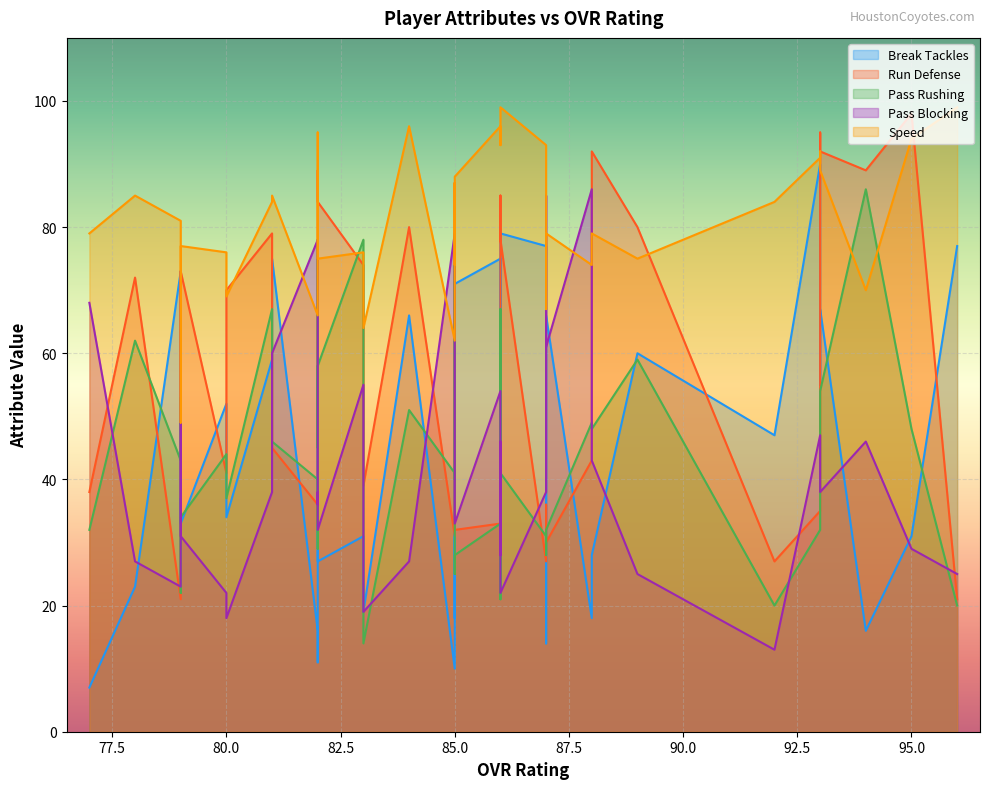

What is the minimum value for pass_blocking?

13